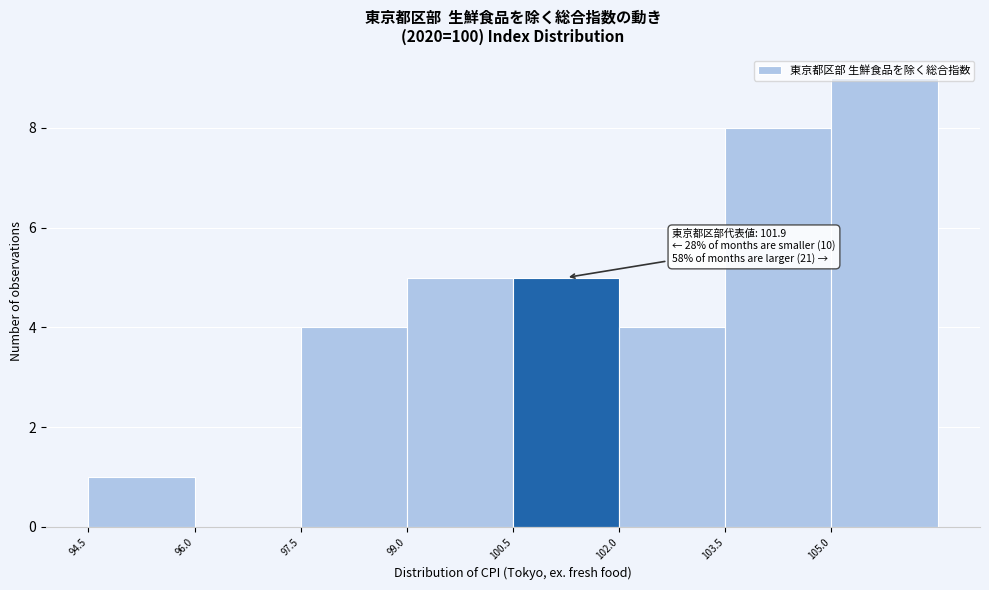

Which range on the x-axis has the tallest bar?

105.0 to 106.5